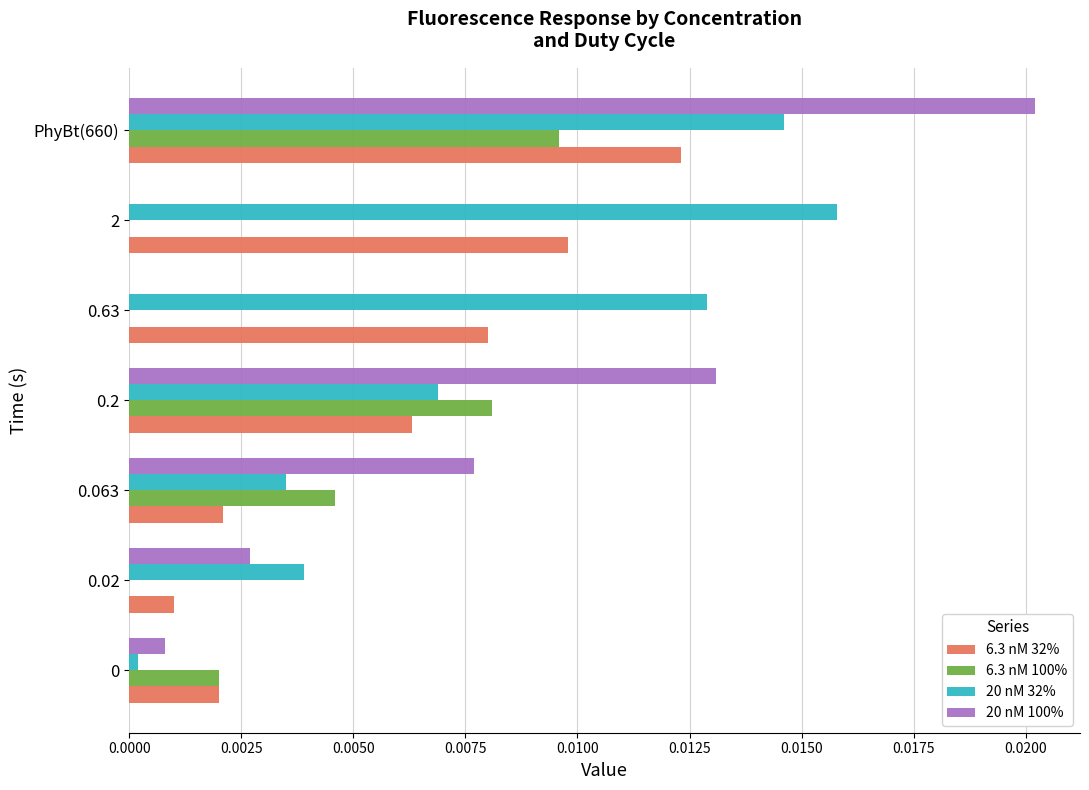

The value of 20 nM 32% at PhyBt(660) is 0.0. True or false?

True